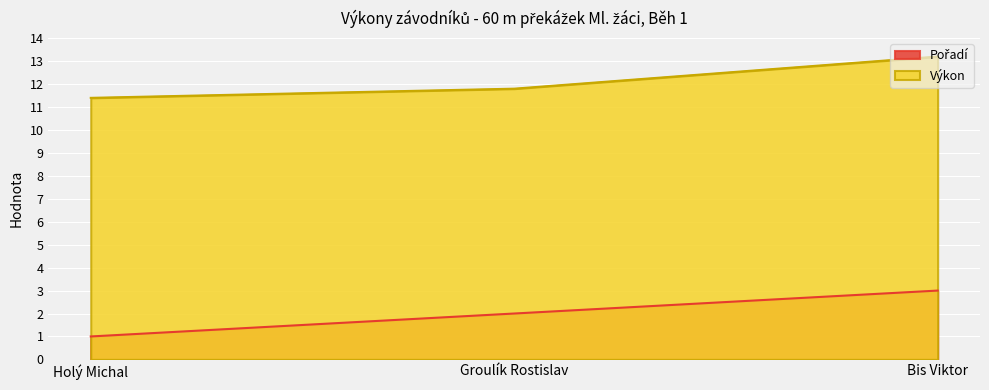

What value does the Výkon series have at Holý Michal?

11.4